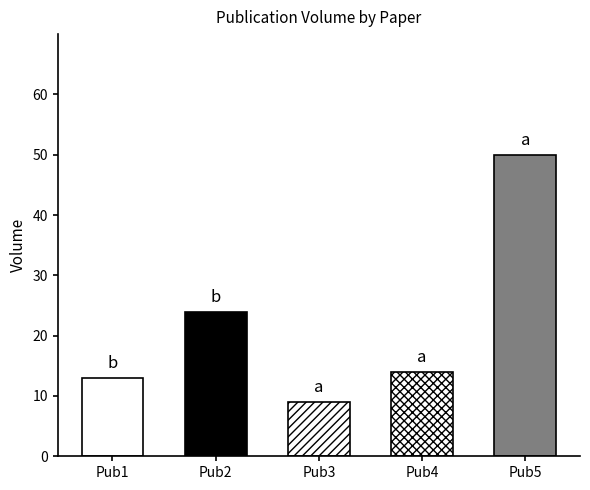

What is the greatest value displayed?

50